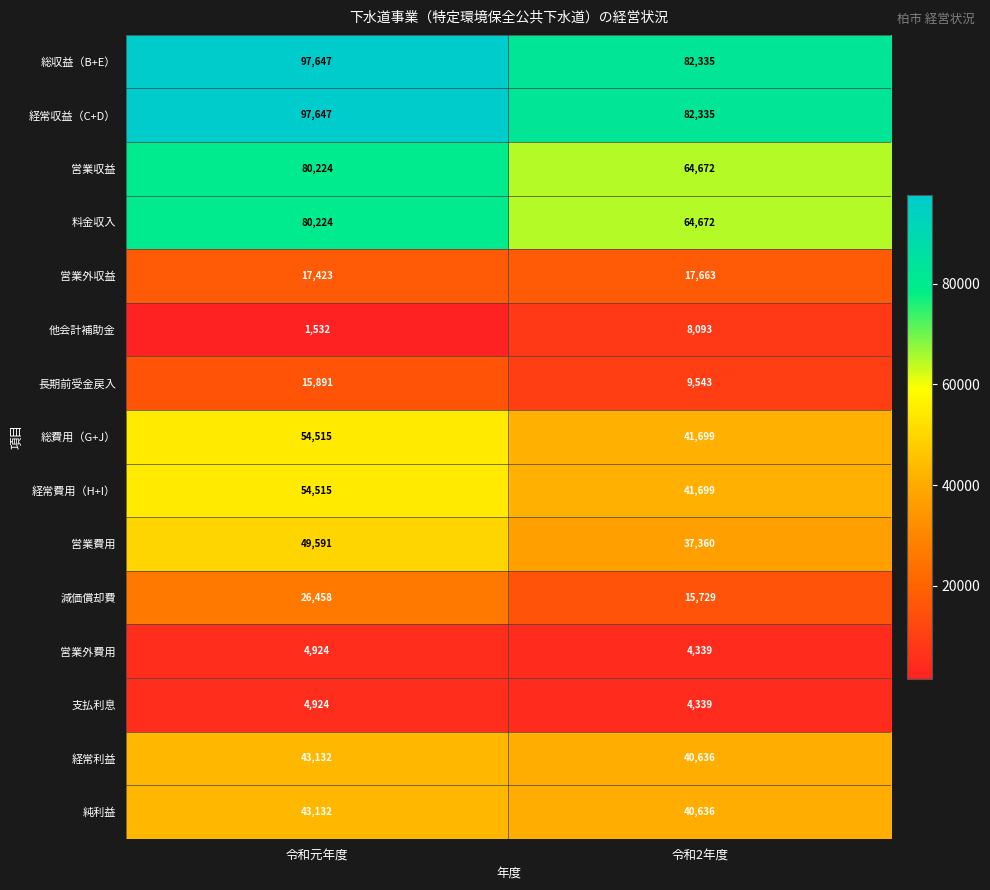

What is the difference between the maximum and minimum values in the 総収益（B+E） series?

15312